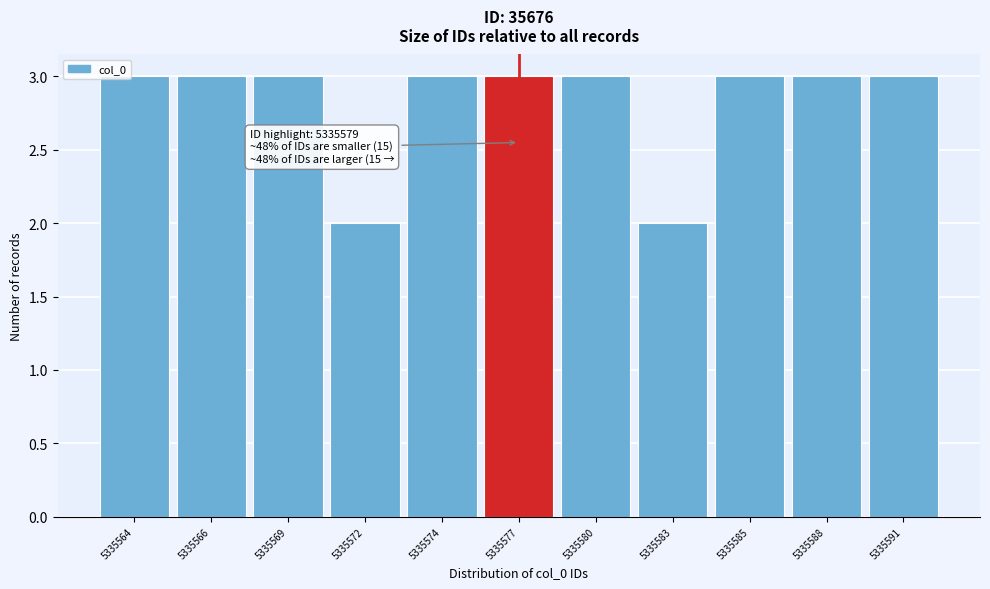

Reading left to right, extract all data points from this chart.

3	3	3	2	3	3	3	2	3	3	3